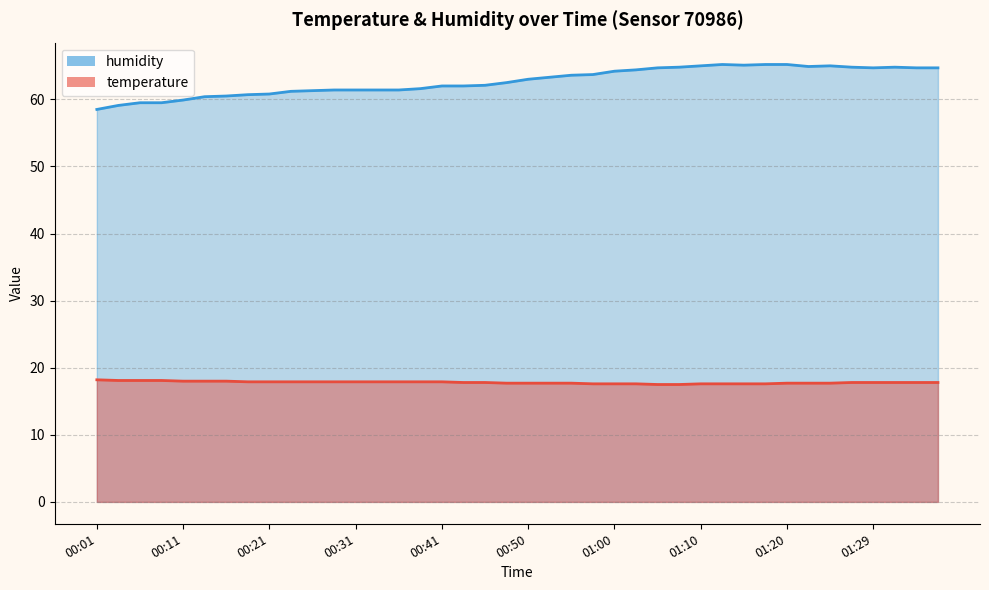

What are all the series names shown in the legend?

temperature, humidity